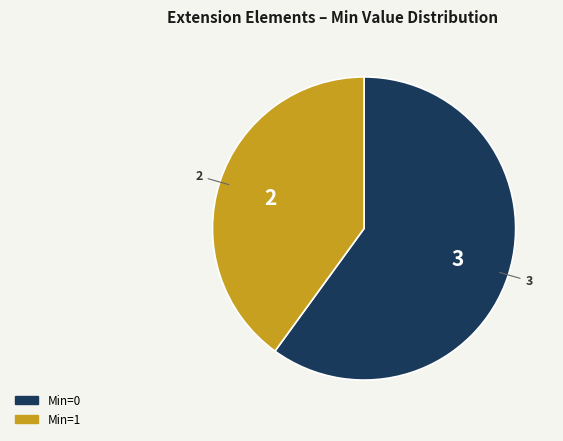

Which slice is the smallest?

Min=1